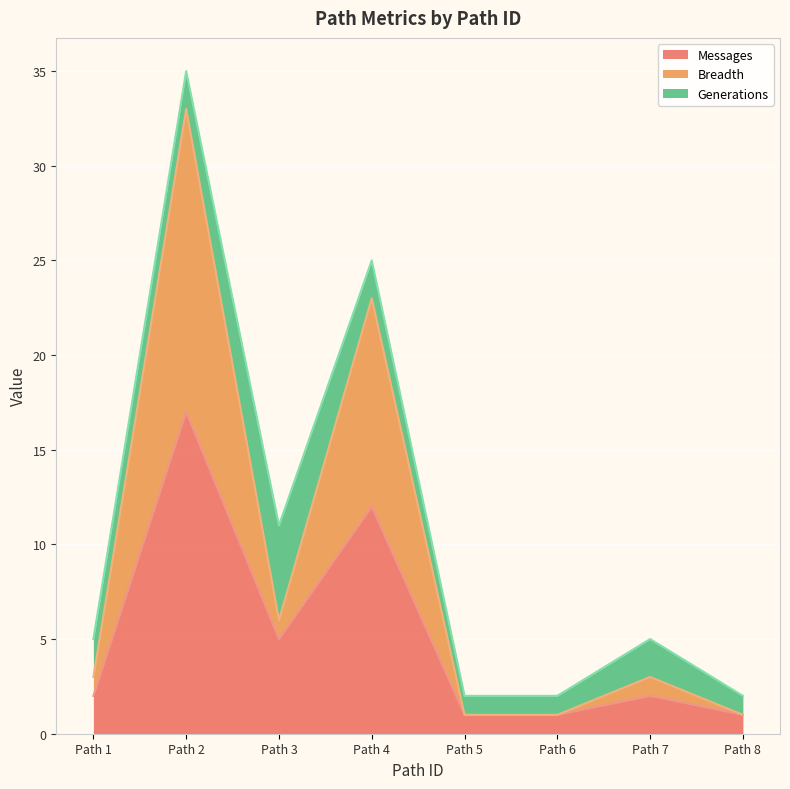

Is it true that Breadth equals 0 at Path 5?

False